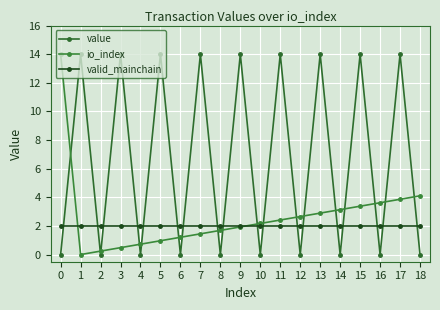

Which series ends up on top after the final intersection of value and io_index?

io_index